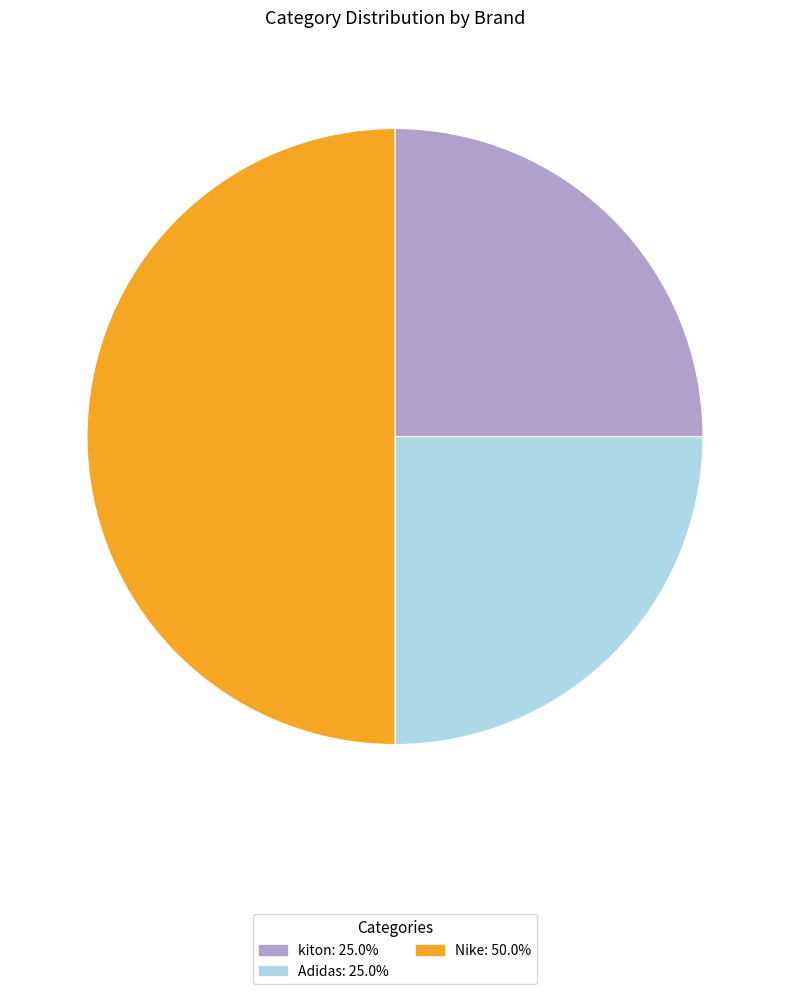

Between Nike and Adidas, which is larger?

Nike